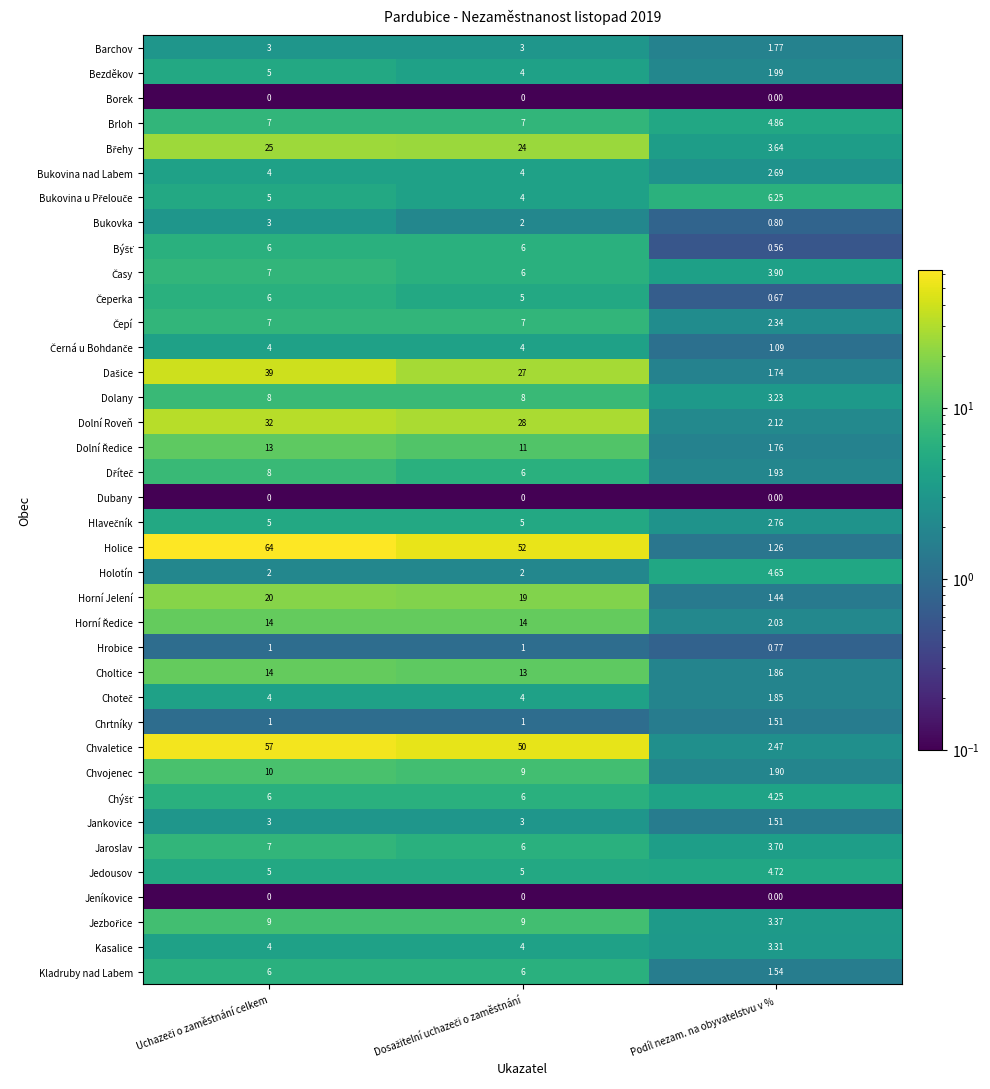

Which series has the largest range (max minus min)?

Holice